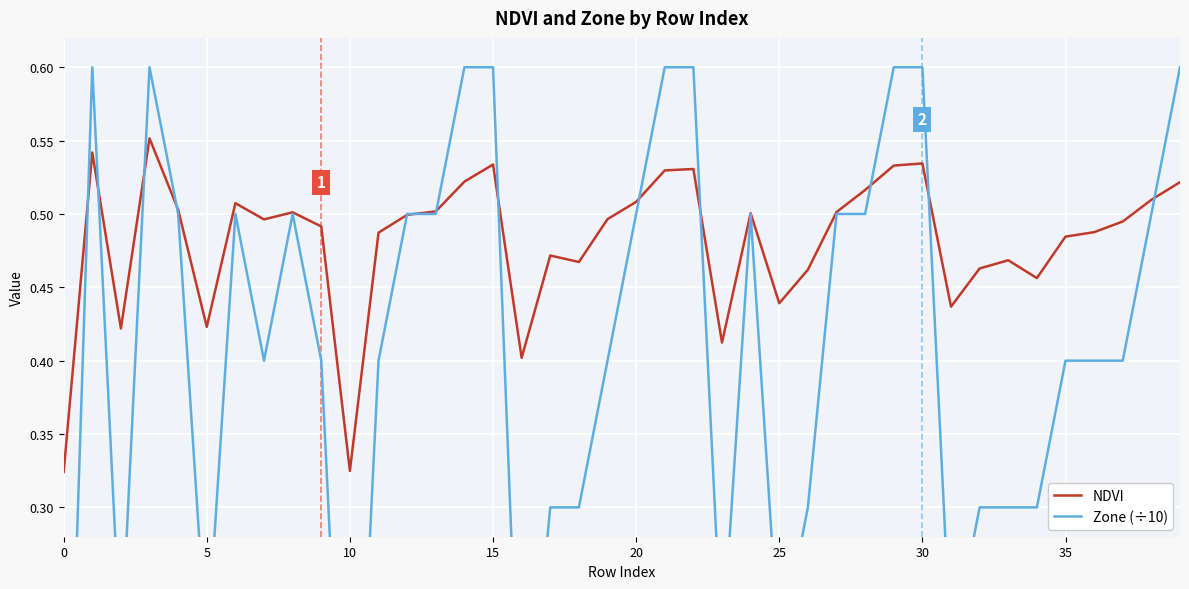

What is the difference between the maximum and second lowest values in the NDVI series?

0.2